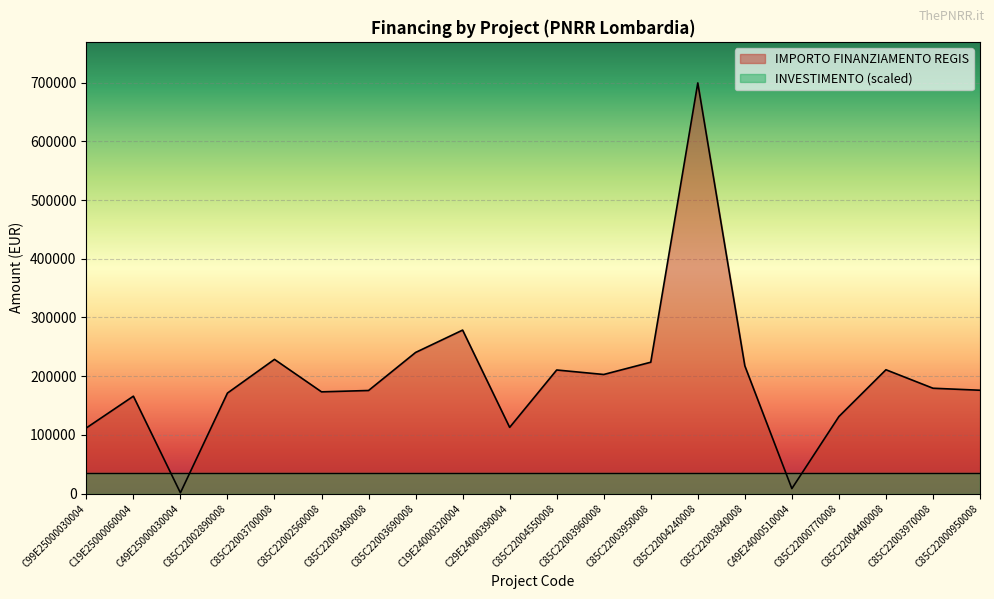

What is the sum of all values?

3919463.5